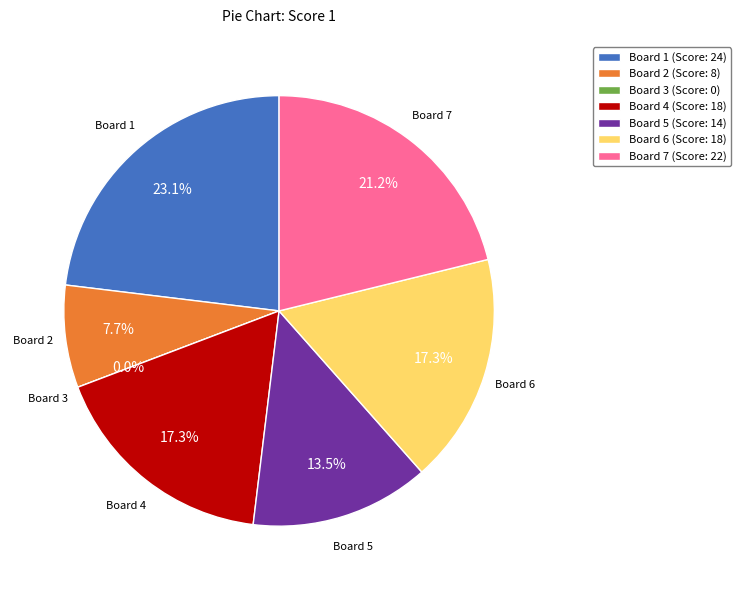

To the nearest percent, what portion does Board 2 represent?

8%